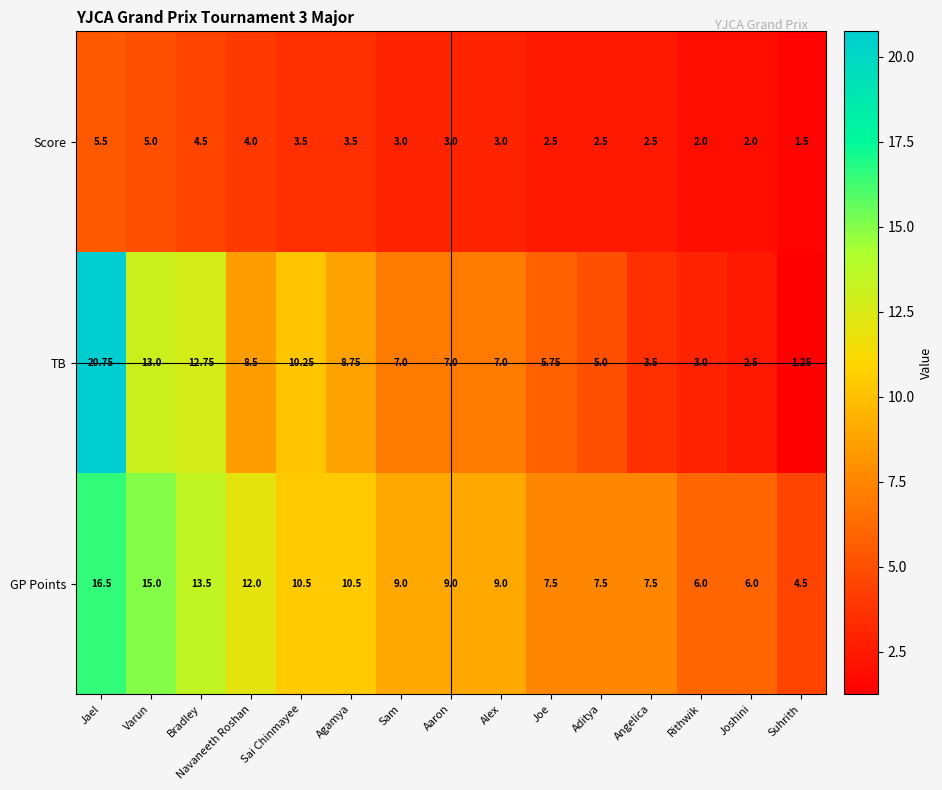

Is the value of Score at Rithwik greater than the value of TB at Angelica?

No